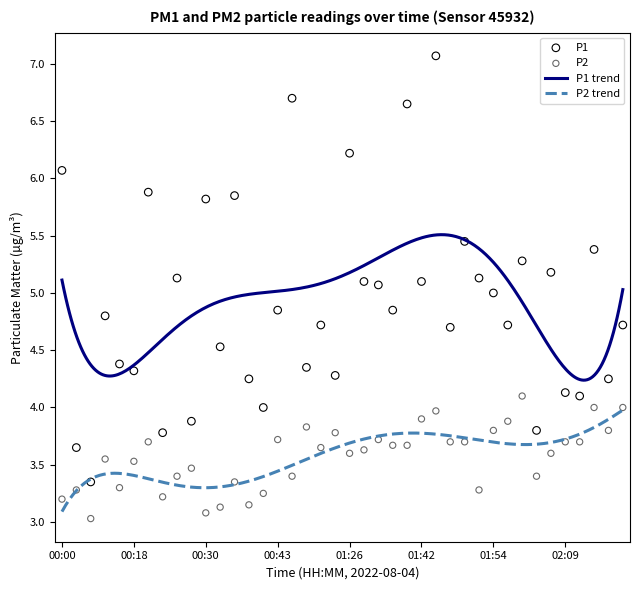

What is the total value across all series at 02:04?

8.8